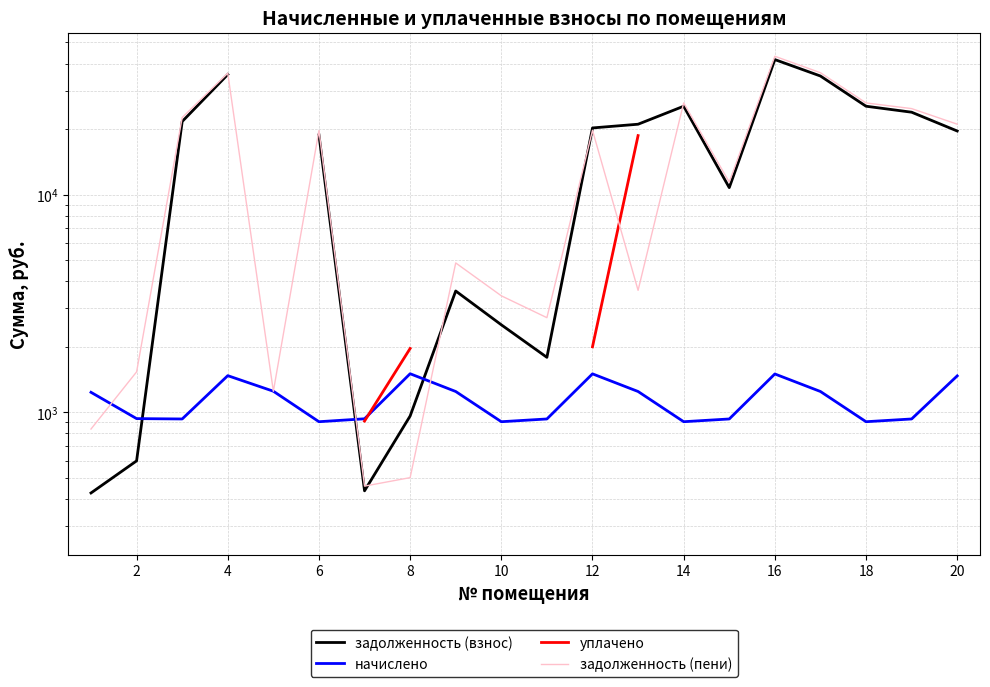

Rank the series by their maximum value, from highest to lowest.

задолженность (пени), задолженность (взнос), уплачено, начислено